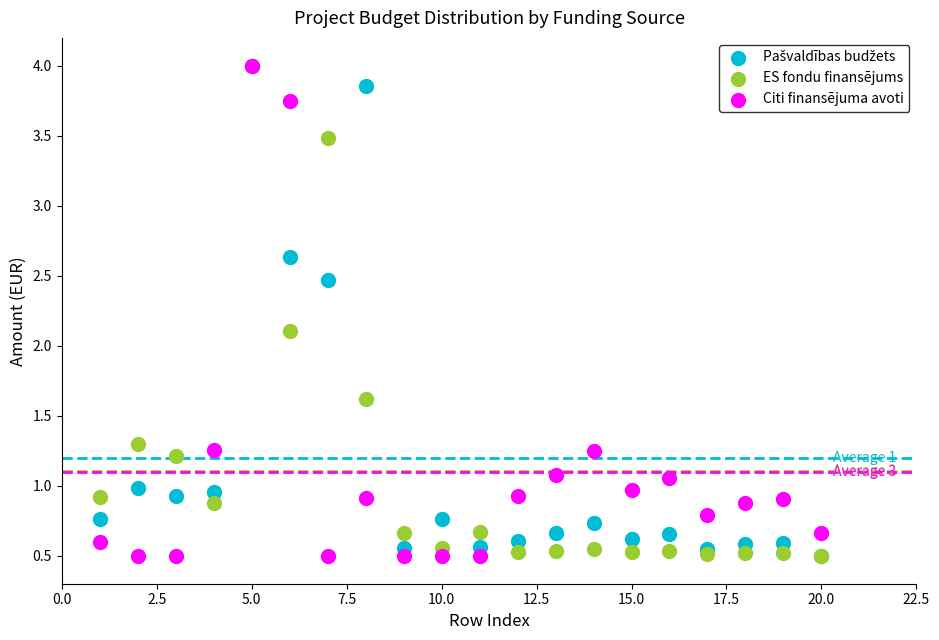

In the ES fondu finansējums series, what Y value is closest to 2?

2.1